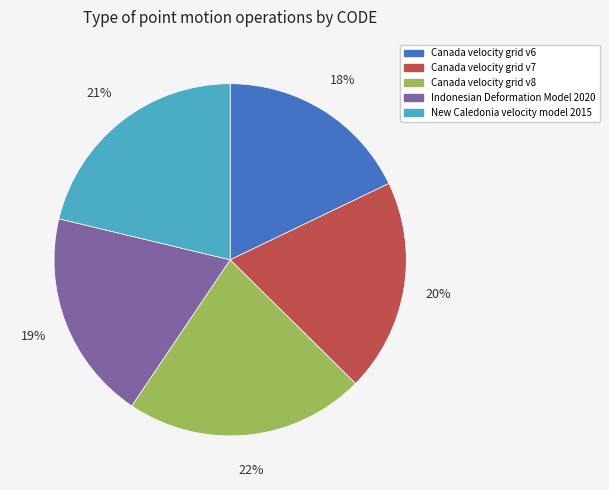

To the nearest percent, what is the combined percentage of Canada velocity grid v7 and New Caledonia velocity model 2015?

41%